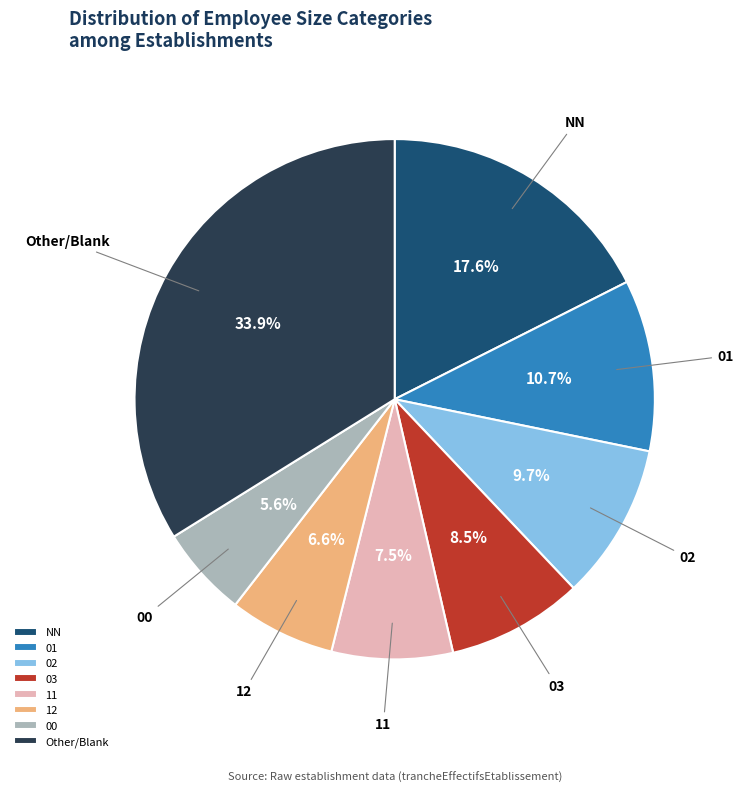

Is it true that Other is 47% of the pie?

False